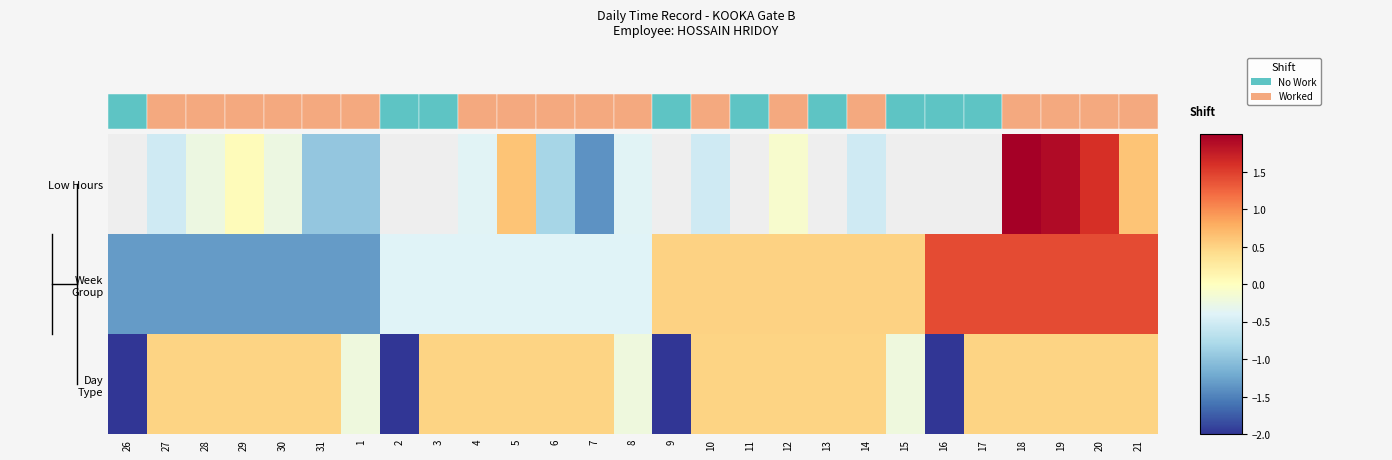

The Week Group series shows -0.4 at 4. True or false?

True